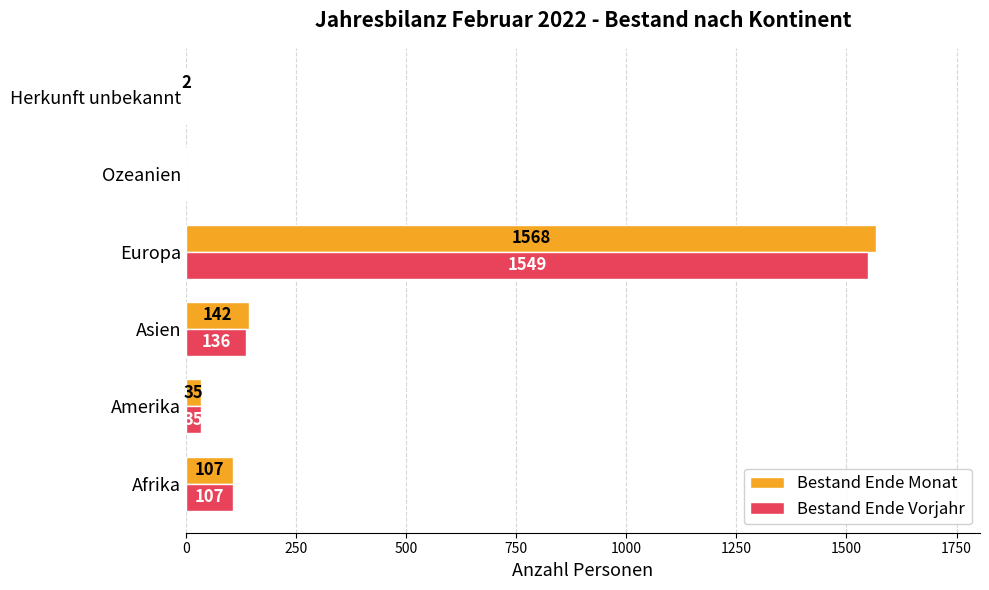

What is the sum of the Bestand Ende Vorjahr values at Ozeanien and Asien?

136